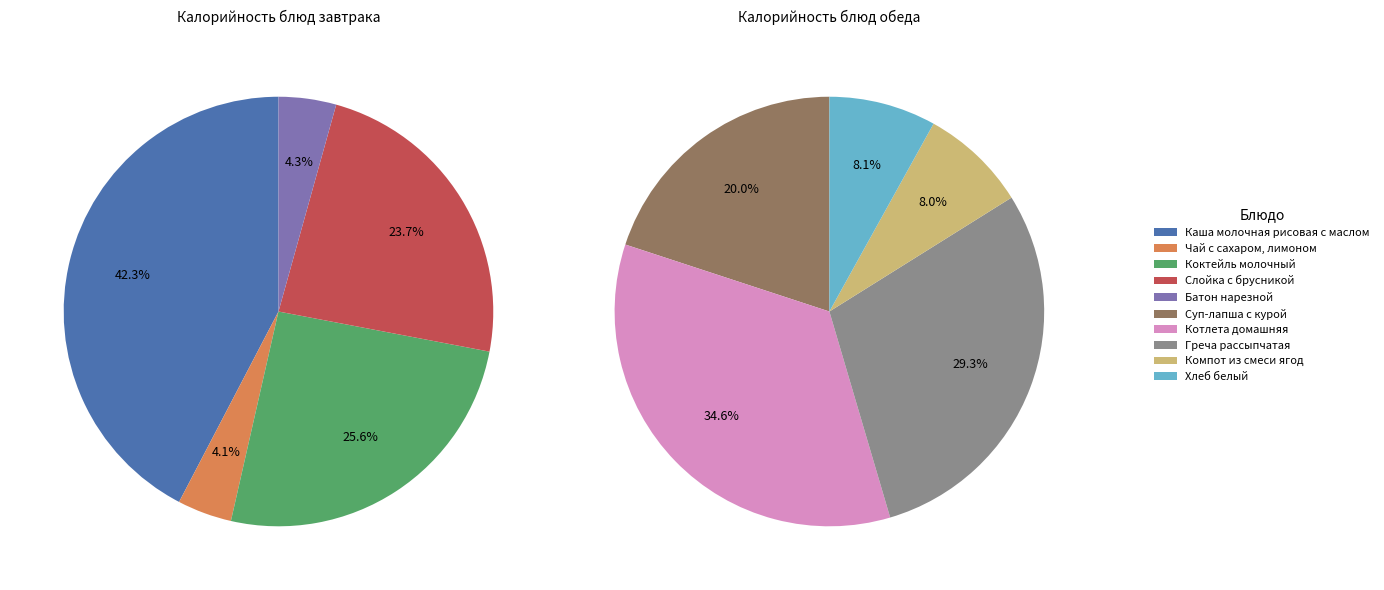

Combined, do Компот из смеси ягод and Чай с сахаром, лимоном account for over 50%?

No